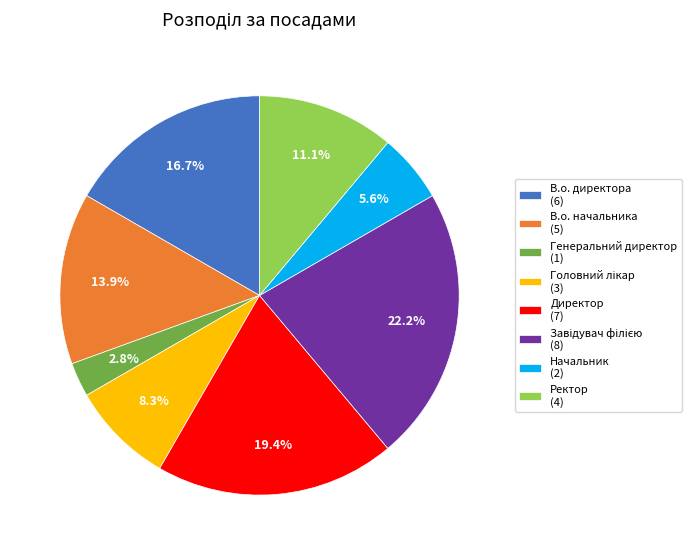

Count the number of slices in the pie.

8